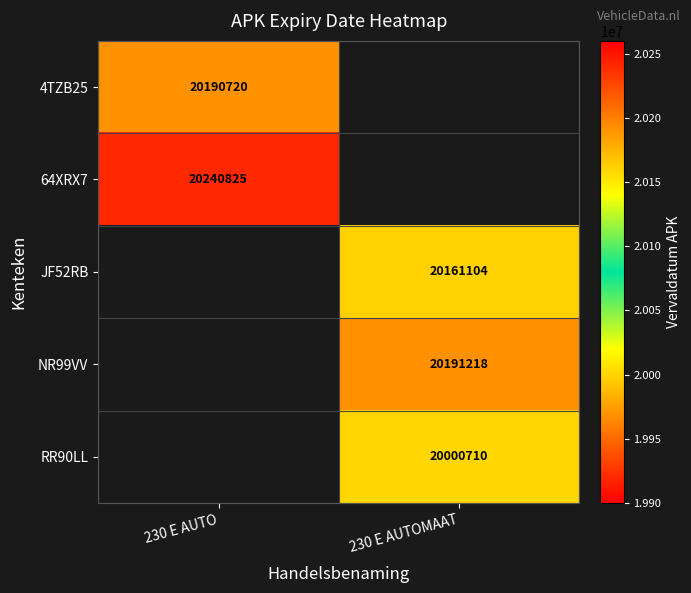

The value of 64XRX7 at 230 E AUTO is 5838266. True or false?

False